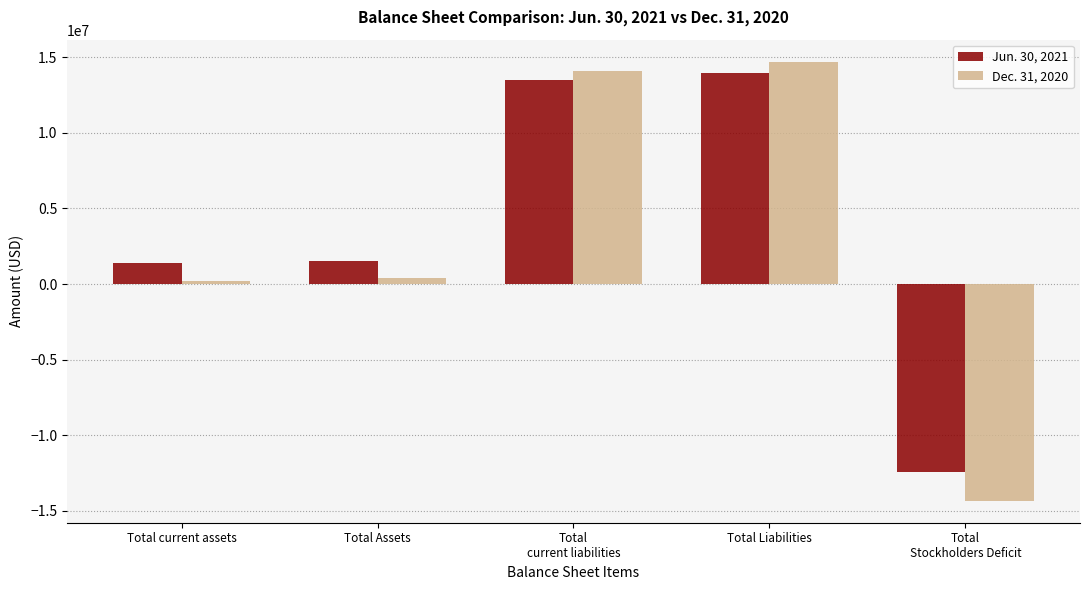

What is the total value across all series at Total current assets?

1589000